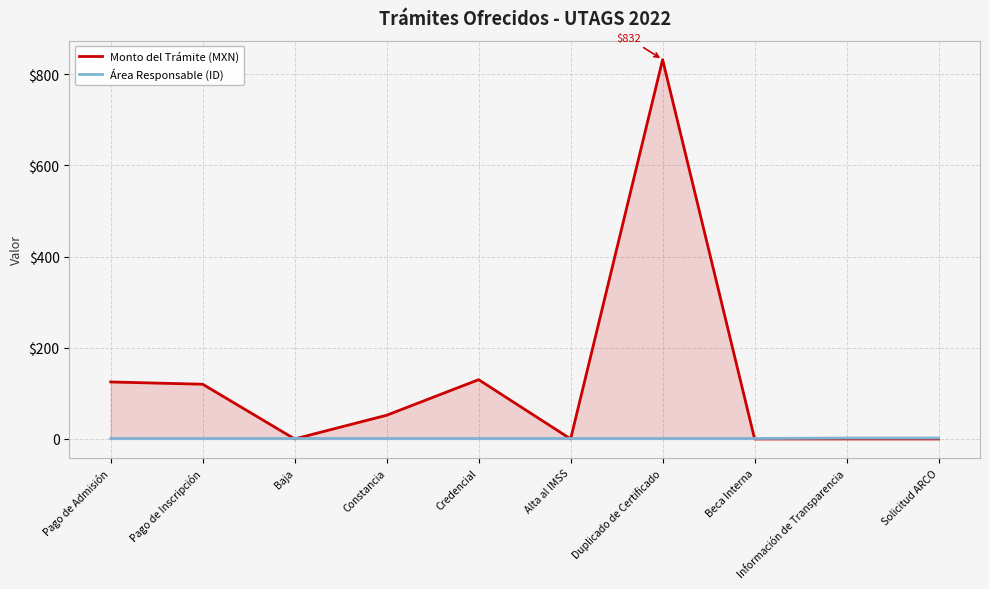

True or false: Área Responsable (ID) has more than 0 points higher than both neighbors.

False